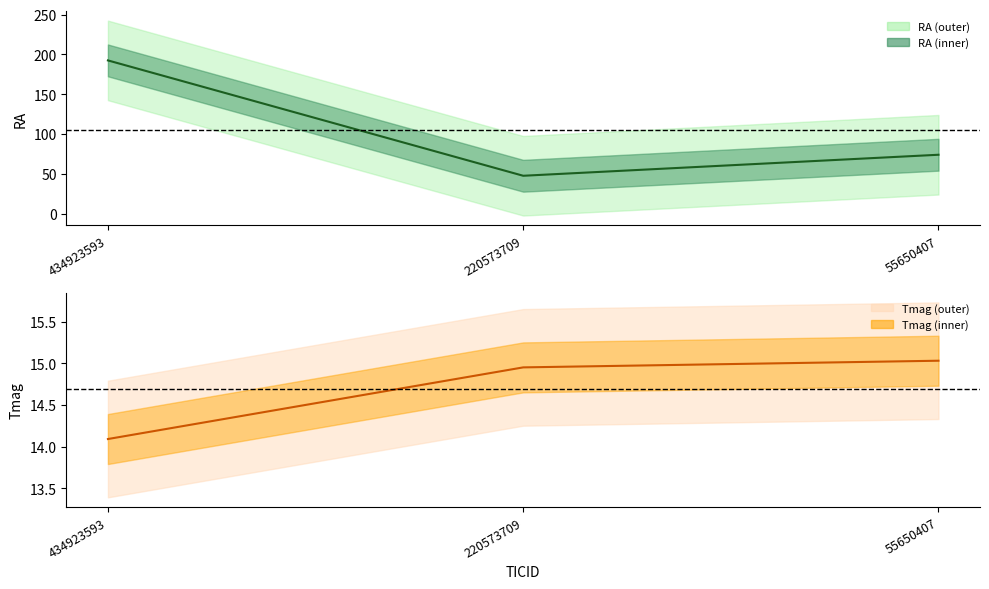

List the series in order of their overall mean, lowest first.

Tmag, RA